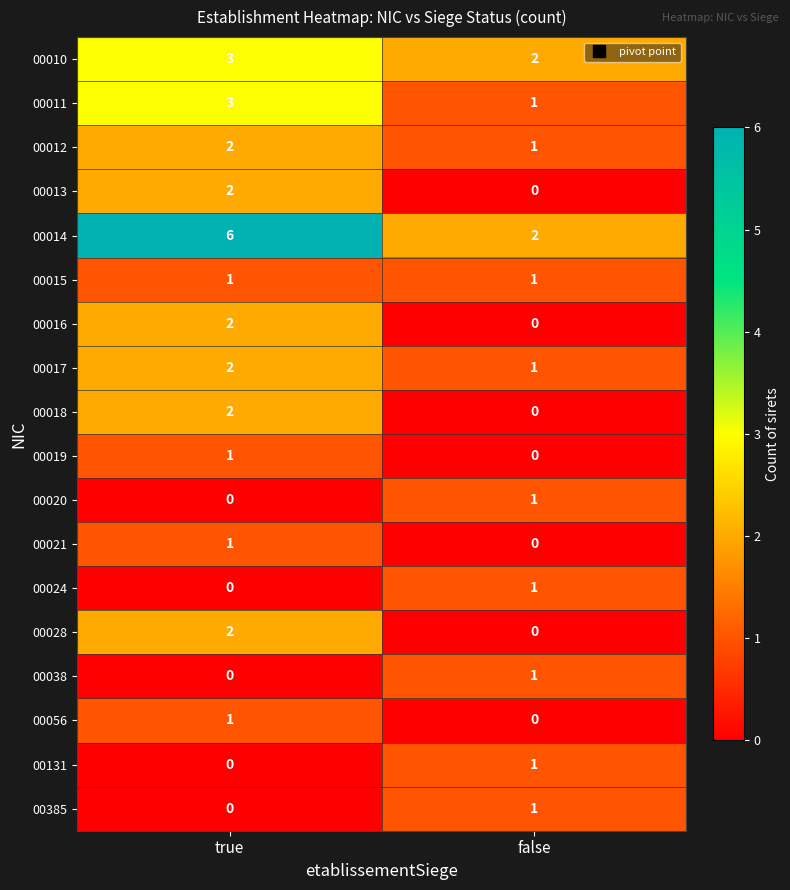

Which series has the largest range (max minus min)?

00014